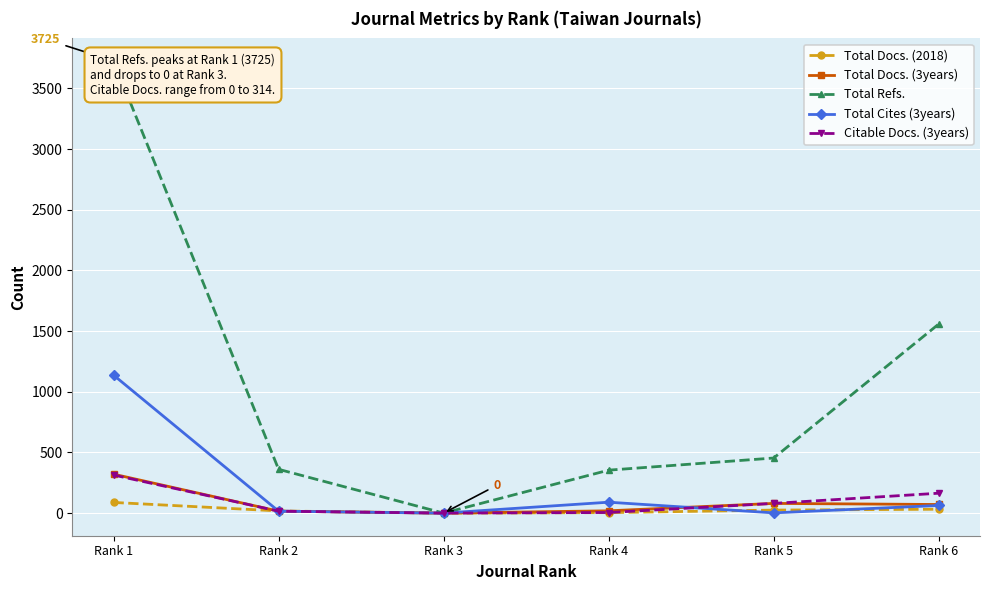

Is the value of Total Docs. (3years) at Rank 4 greater than the value of Total Cites (3years) at Rank 2?

Yes